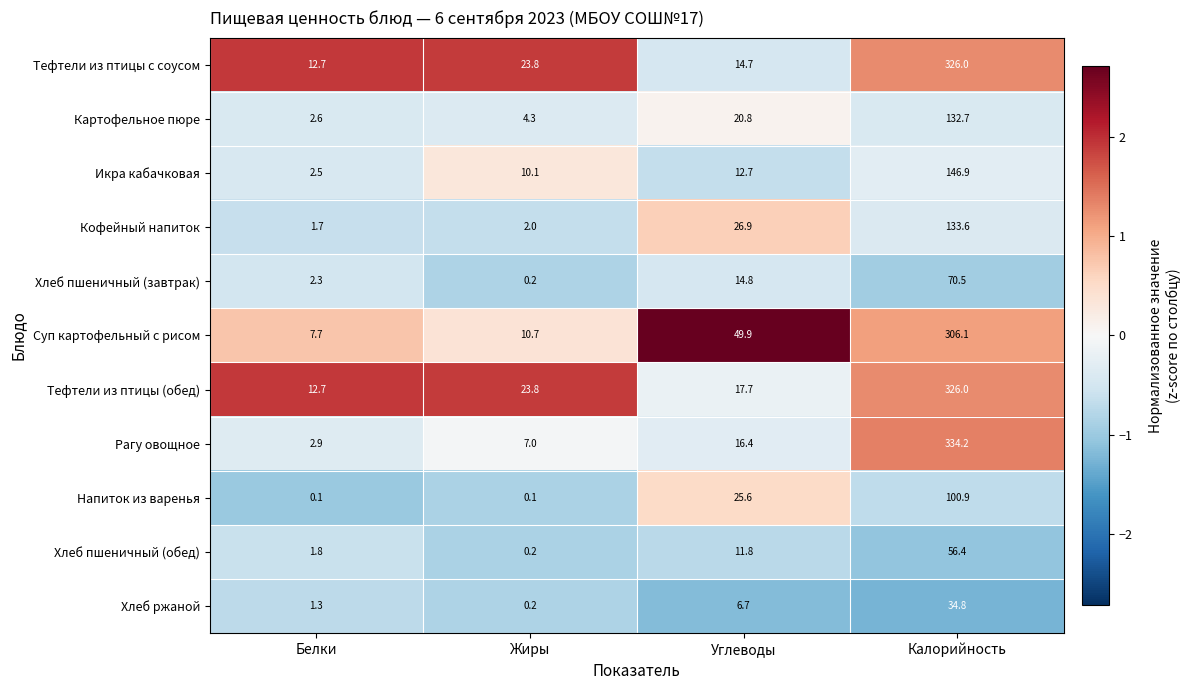

What is the minimum value shown in the chart?

0.1